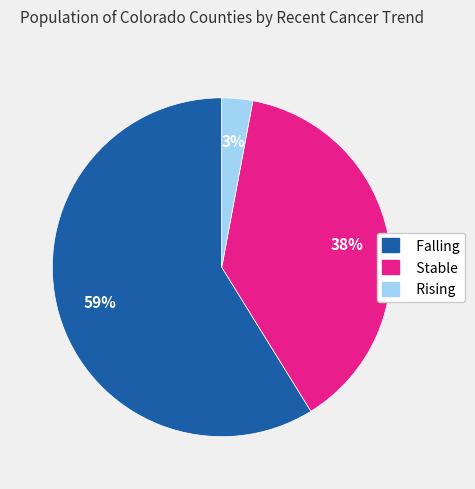

To the nearest percent, what is the difference between the largest and smallest slice percentages?

56%